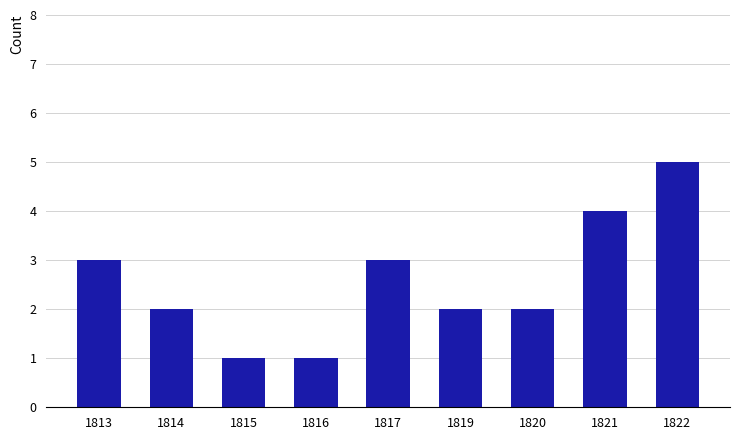

What is the ratio of the value at 1820 to the value at 1819?

1.0